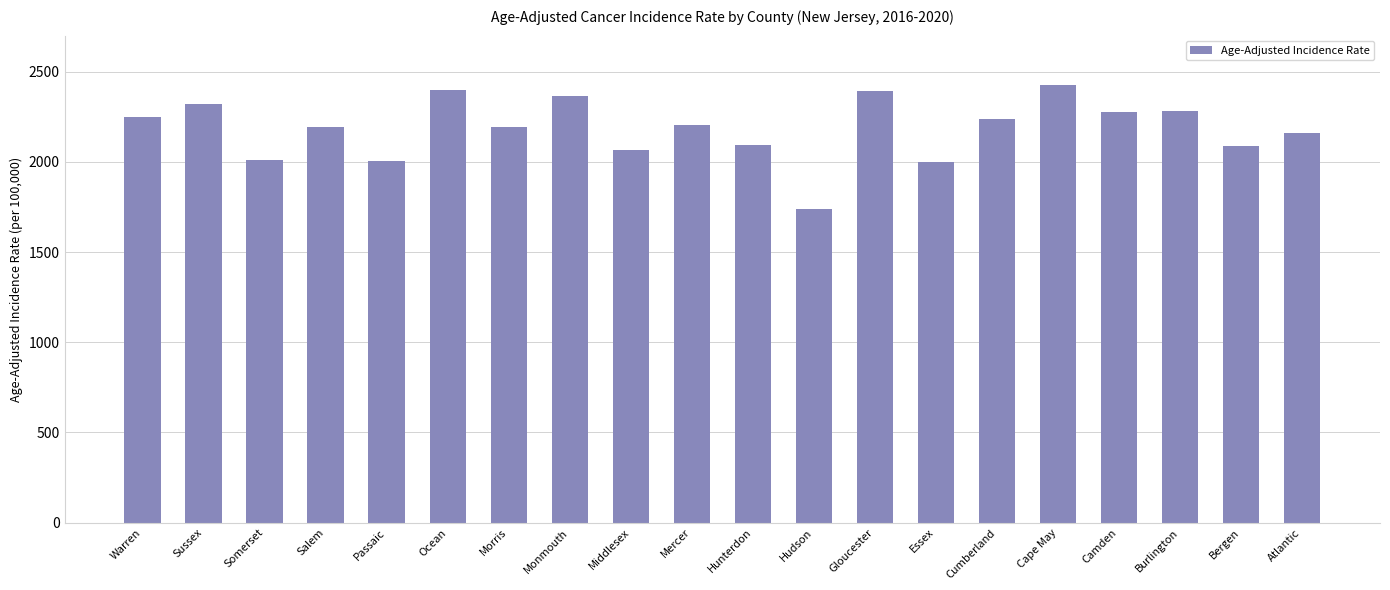

Is it true that the value at Salem is 2191.9?

True